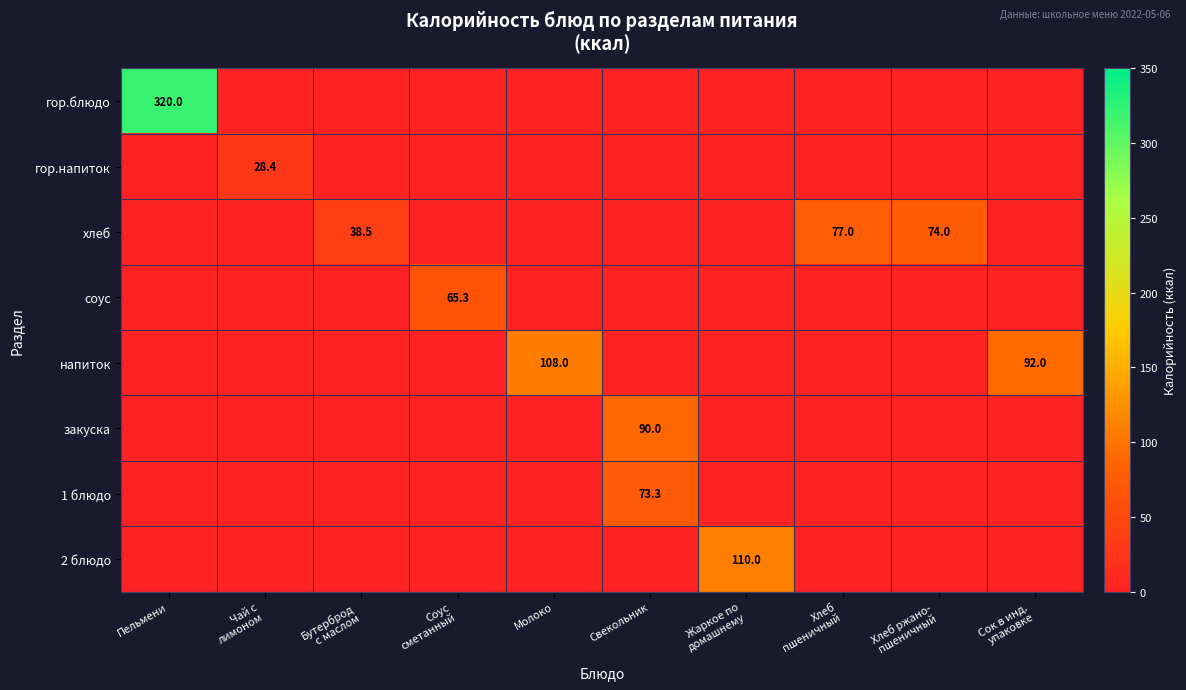

What is the greatest value displayed?

320.0